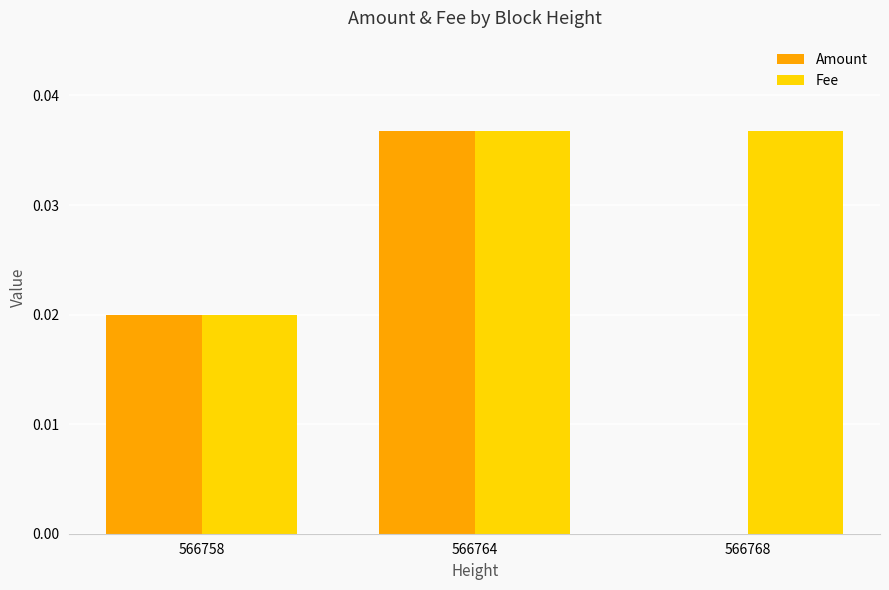

The Amount series shows 0.0 at 566758. True or false?

True